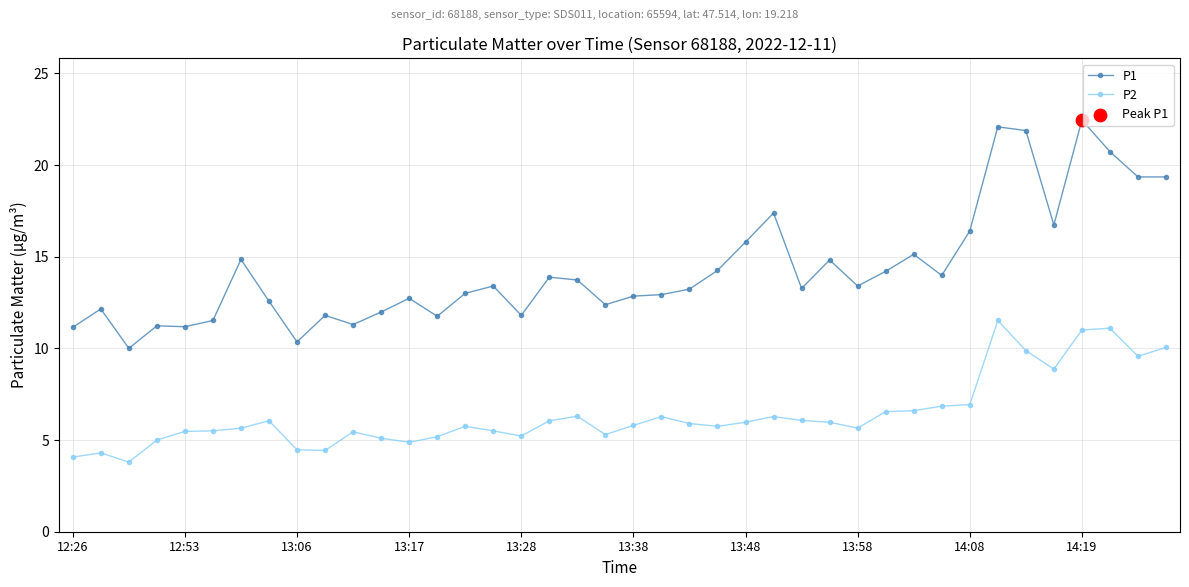

What is the average value of the P1 series?

14.3